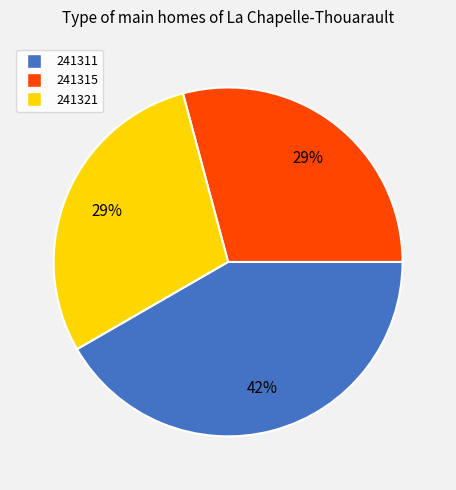

To the nearest percent, what is the combined percentage of 241321 and 241315?

58%